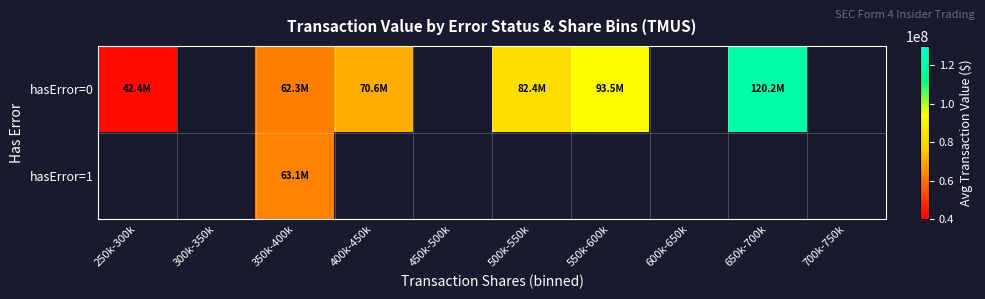

Which category has the lowest value across all series?

250k-300k